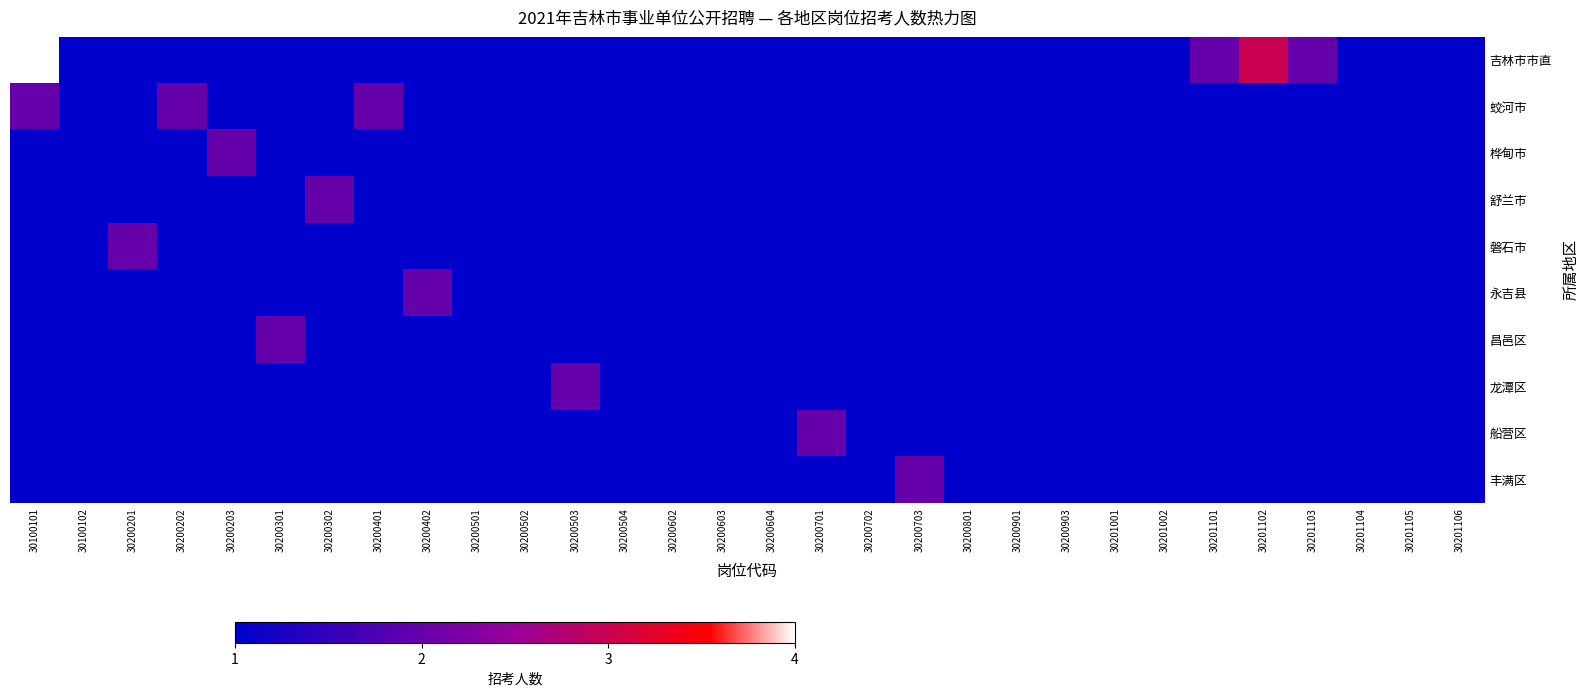

Between 30201001 and 30201105, which series saw the biggest shift?

吉林市市直